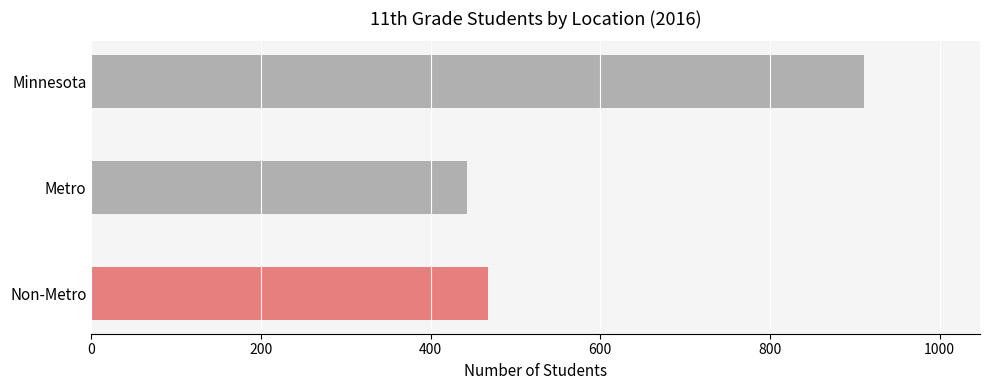

Reading top to bottom, extract all data points from this chart.

911	443	468